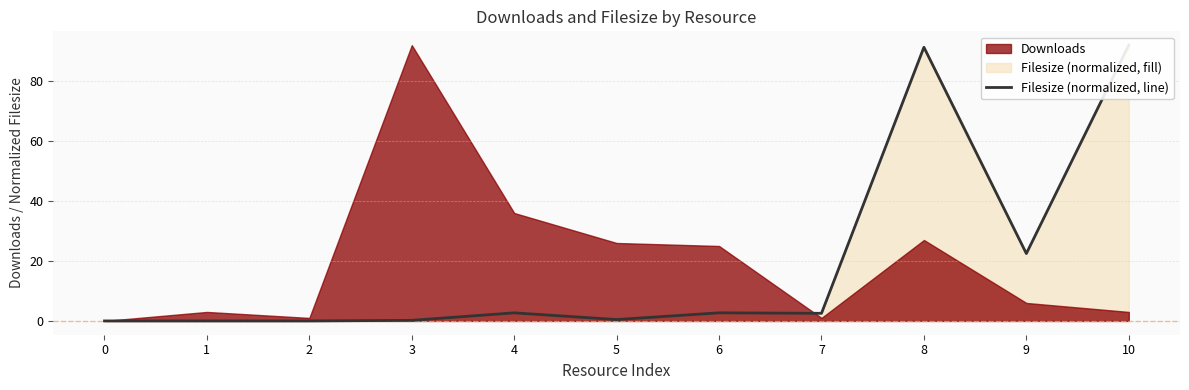

True or false: there are more than 0 points higher than both neighbors.

True